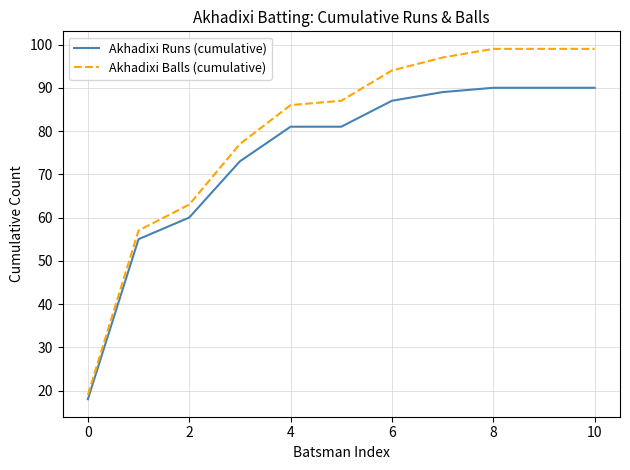

Reading left to right, transcribe all the data shown in this chart.

Akhadixi Runs (cumulative): 18	55	60	73	81	81	87	89	90	90	90
Akhadixi Balls (cumulative): 19	57	63	77	86	87	94	97	99	99	99